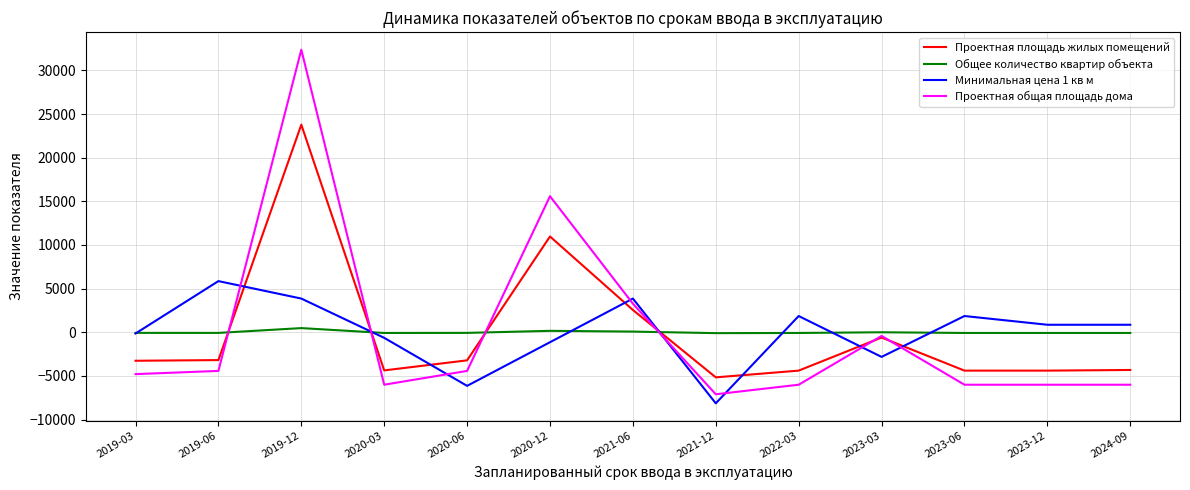

Where is the first local maximum for Общее количество квартир объекта?

2019-12